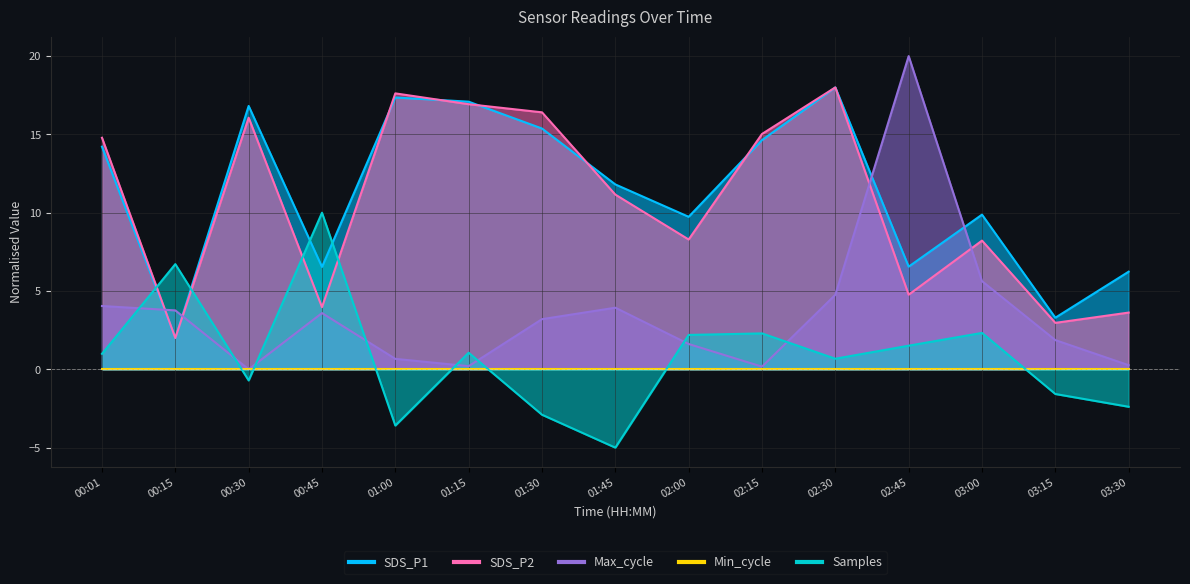

What is the label of the 11th point from the right?

01:00